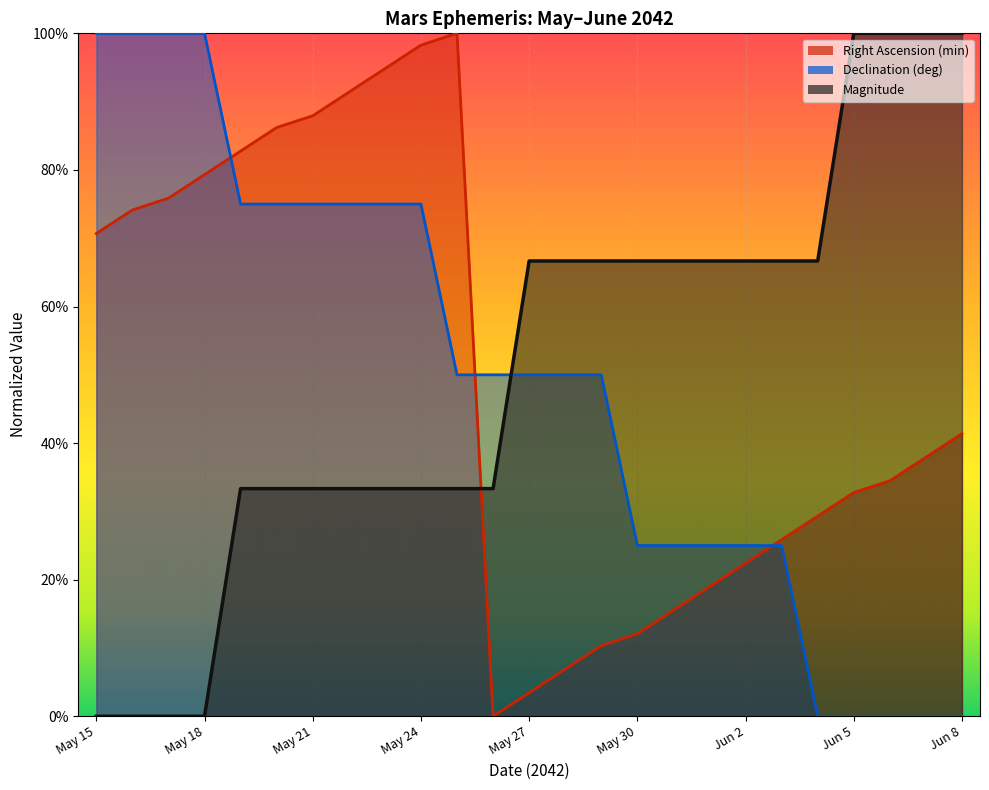

What are all the series names shown in the legend?

Right Ascension (min), Declination (deg), Magnitude